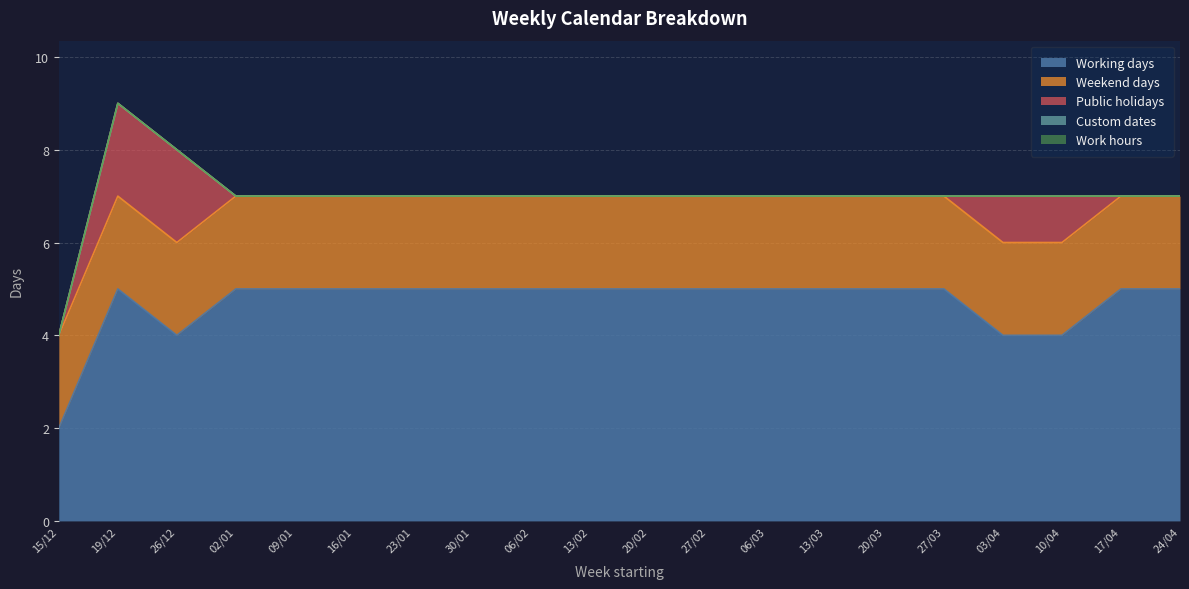

Does the chart display data point markers on the line(s)?

No